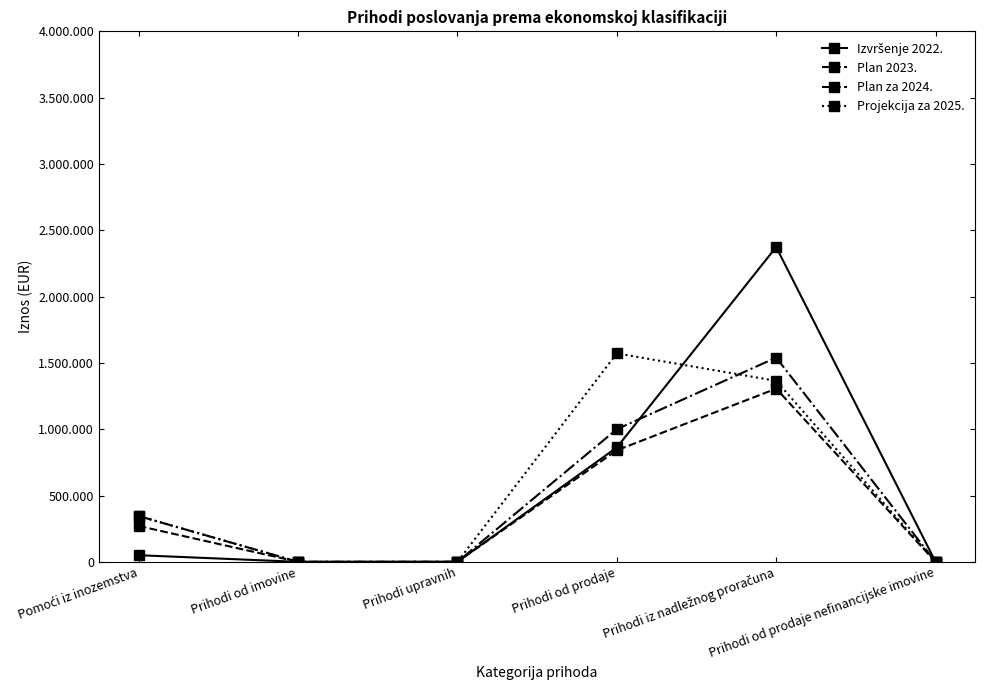

Which series has the largest total across all categories?

Izvršenje 2022.